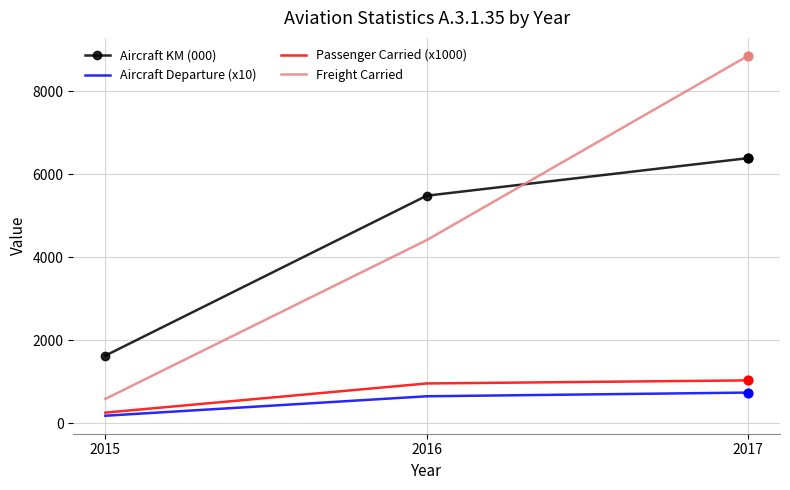

At how many categories does at least one series exceed 4398?

2